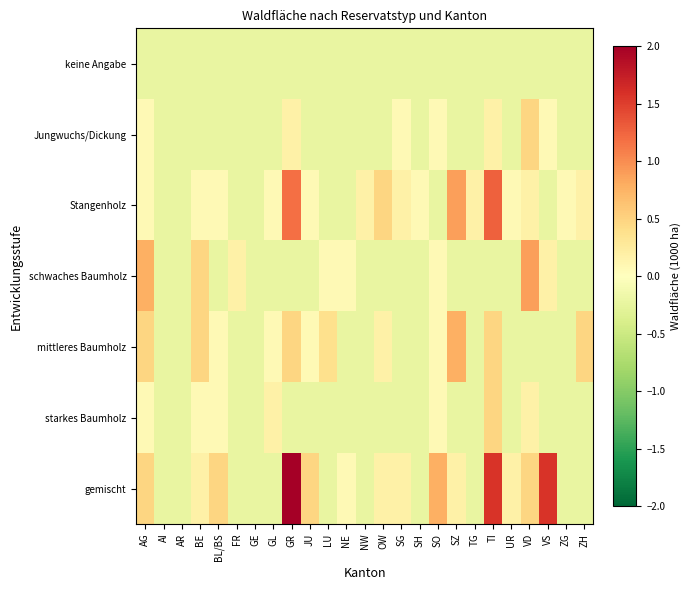

Reading left to right, extract all data points from this chart.

keine Angabe: AG=-0.2	AI=-0.2	AR=-0.2	BE=-0.2	BL/BS=-0.2	FR=-0.2	GE=-0.2	GL=-0.2	GR=-0.2	JU=-0.2	LU=-0.2	NE=-0.2	NW=-0.2	OW=-0.2	SG=-0.2	SH=-0.2	SO=-0.2	SZ=-0.2	TG=-0.2	TI=-0.2	UR=-0.2	VD=-0.2	VS=-0.2	ZG=-0.2	ZH=-0.2
Jungwuchs/Dickung: AG=0.1	AI=-0.2	AR=-0.2	BE=-0.2	BL/BS=-0.2	FR=-0.2	GE=-0.2	GL=-0.2	GR=0.2	JU=-0.2	LU=-0.2	NE=-0.2	NW=-0.2	OW=-0.2	SG=0.1	SH=-0.2	SO=0.1	SZ=-0.2	TG=-0.2	TI=0.2	UR=-0.2	VD=0.5	VS=0.1	ZG=-0.2	ZH=-0.2
Stangenholz: AG=0.1	AI=-0.2	AR=-0.2	BE=0.1	BL/BS=0.1	FR=-0.2	GE=-0.2	GL=0.1	GR=1.2	JU=0.1	LU=-0.2	NE=-0.2	NW=0.2	OW=0.5	SG=0.2	SH=0.1	SO=-0.2	SZ=0.9	TG=0.2	TI=1.3	UR=0.1	VD=0.2	VS=-0.2	ZG=0.1	ZH=0.2
schwaches Baumholz: AG=0.8	AI=-0.2	AR=-0.2	BE=0.5	BL/BS=-0.2	FR=0.2	GE=-0.2	GL=-0.2	GR=-0.2	JU=-0.2	LU=0.1	NE=0.1	NW=-0.2	OW=-0.2	SG=-0.2	SH=-0.2	SO=0.1	SZ=-0.2	TG=-0.2	TI=-0.2	UR=-0.2	VD=0.9	VS=0.2	ZG=-0.2	ZH=-0.2
mittleres Baumholz: AG=0.5	AI=-0.2	AR=-0.2	BE=0.5	BL/BS=0.1	FR=-0.2	GE=-0.2	GL=0.1	GR=0.5	JU=0.1	LU=0.4	NE=-0.2	NW=-0.2	OW=0.2	SG=-0.2	SH=-0.2	SO=0.1	SZ=0.8	TG=-0.2	TI=0.5	UR=-0.2	VD=-0.2	VS=-0.2	ZG=-0.2	ZH=0.5
starkes Baumholz: AG=0.1	AI=-0.2	AR=-0.2	BE=0.1	BL/BS=0.1	FR=-0.2	GE=-0.2	GL=0.2	GR=-0.2	JU=-0.2	LU=-0.2	NE=-0.2	NW=-0.2	OW=-0.2	SG=-0.2	SH=-0.2	SO=0.1	SZ=-0.2	TG=-0.2	TI=0.5	UR=-0.2	VD=0.2	VS=-0.2	ZG=-0.2	ZH=-0.2
gemischt: AG=0.5	AI=-0.2	AR=-0.2	BE=0.2	BL/BS=0.5	FR=-0.2	GE=-0.2	GL=-0.2	GR=3.7	JU=0.5	LU=-0.2	NE=0.1	NW=-0.2	OW=0.2	SG=0.2	SH=-0.2	SO=0.8	SZ=0.2	TG=-0.2	TI=1.6	UR=0.2	VD=0.5	VS=1.6	ZG=-0.2	ZH=-0.2